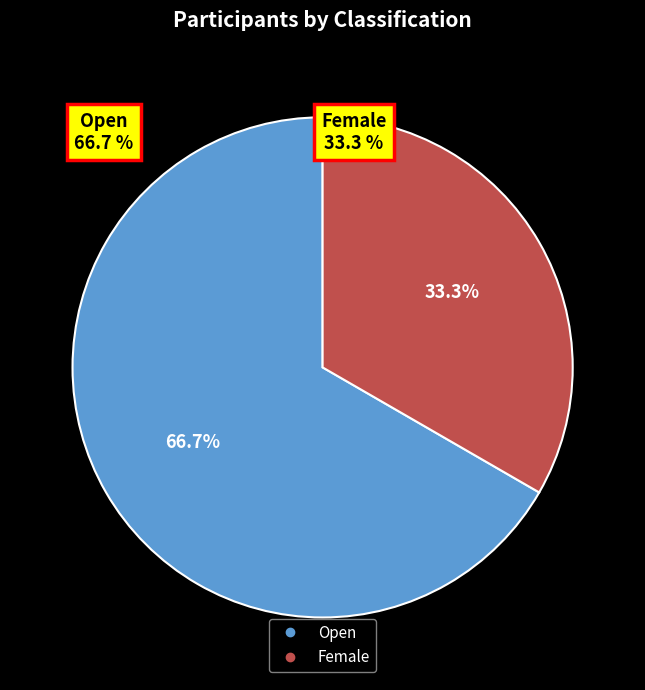

Is there any slice that represents more than half of the pie?

Yes